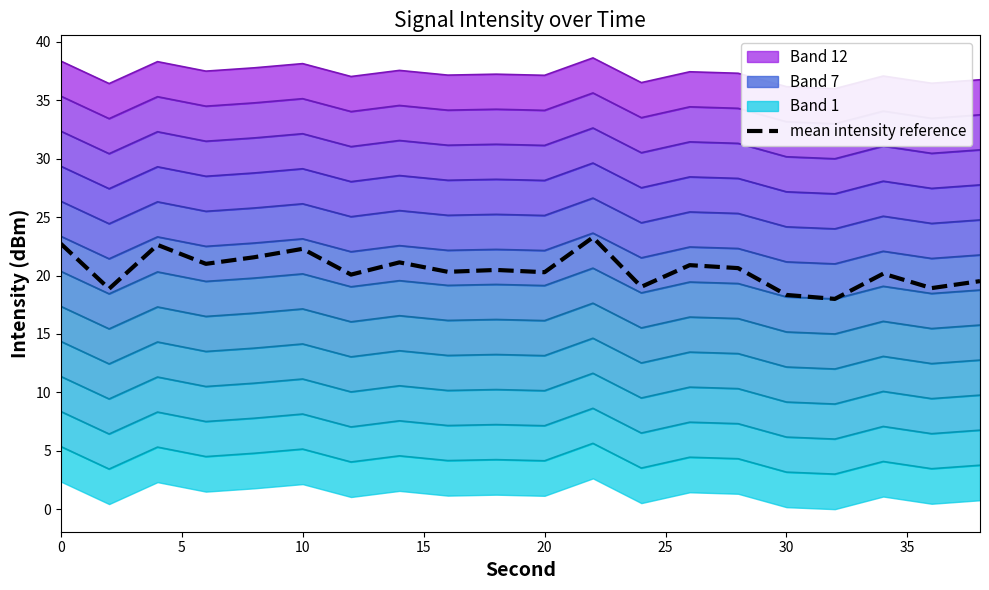

What is the lowest value of the mean intensity reference series?

18.0